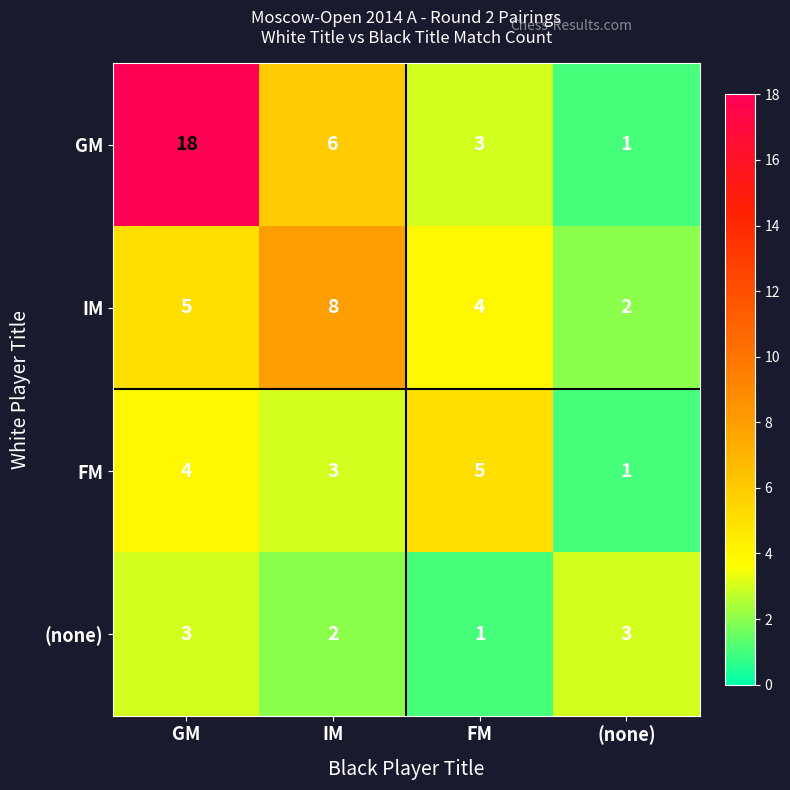

Which series has the widest spread of values?

GM